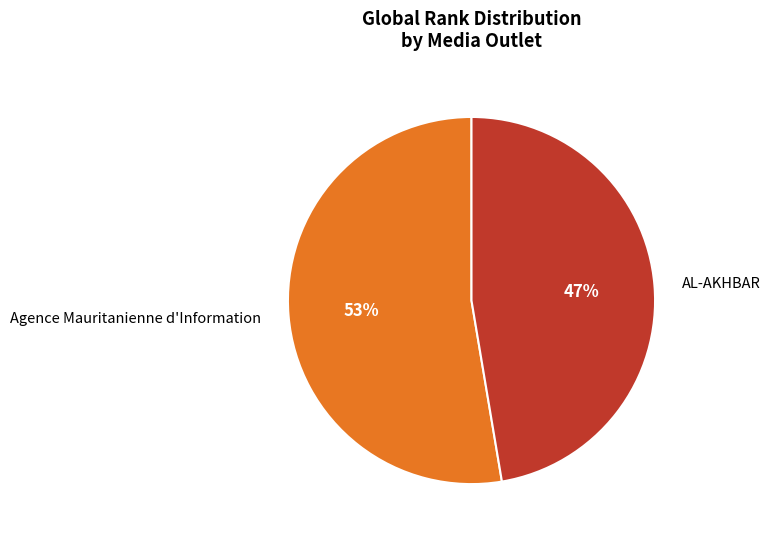

What is the smallest slice in the pie chart?

AL-AKHBAR